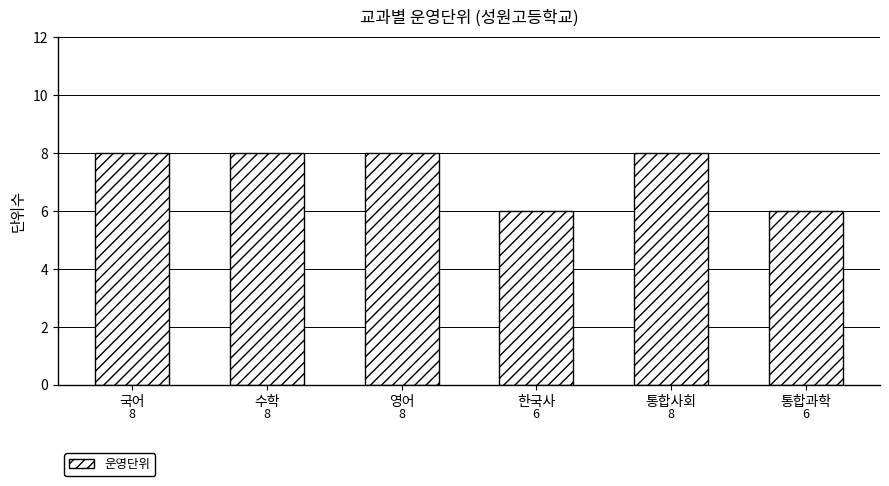

How many values are between 6 and 8?

6